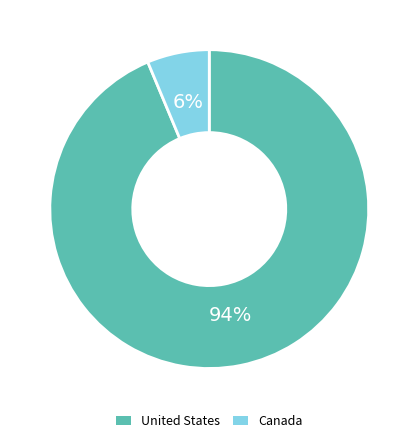

Is Canada the majority of the pie?

No